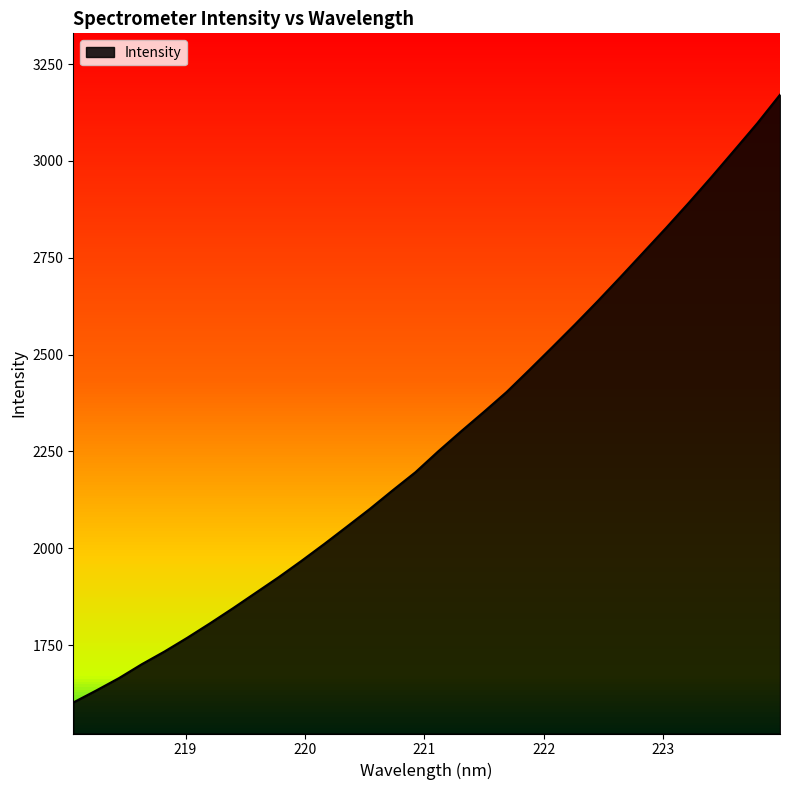

What is the difference between the maximum and minimum values?

1568.9